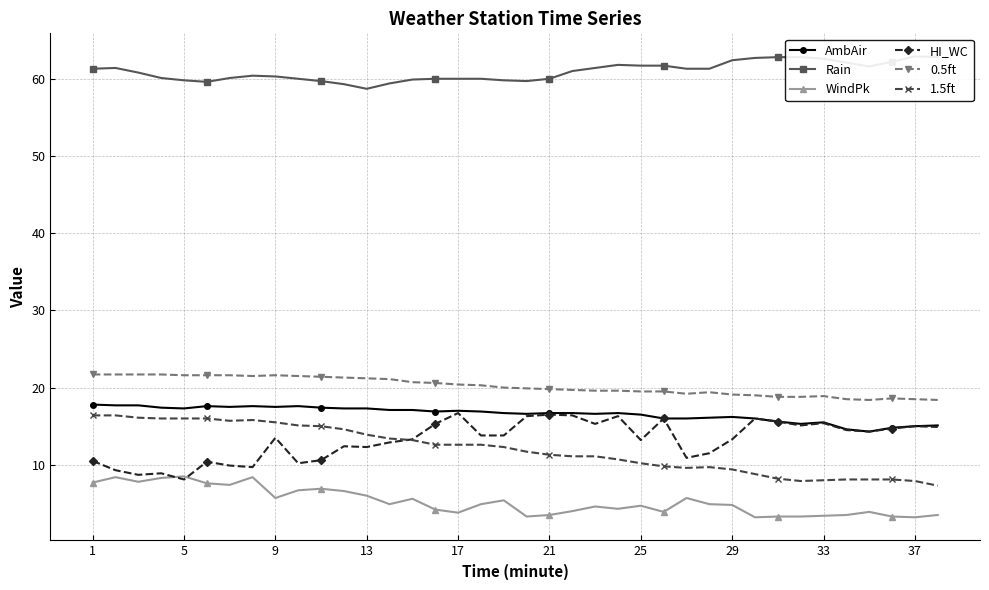

Is it true that HI_WC equals 15.0 at 37?

True